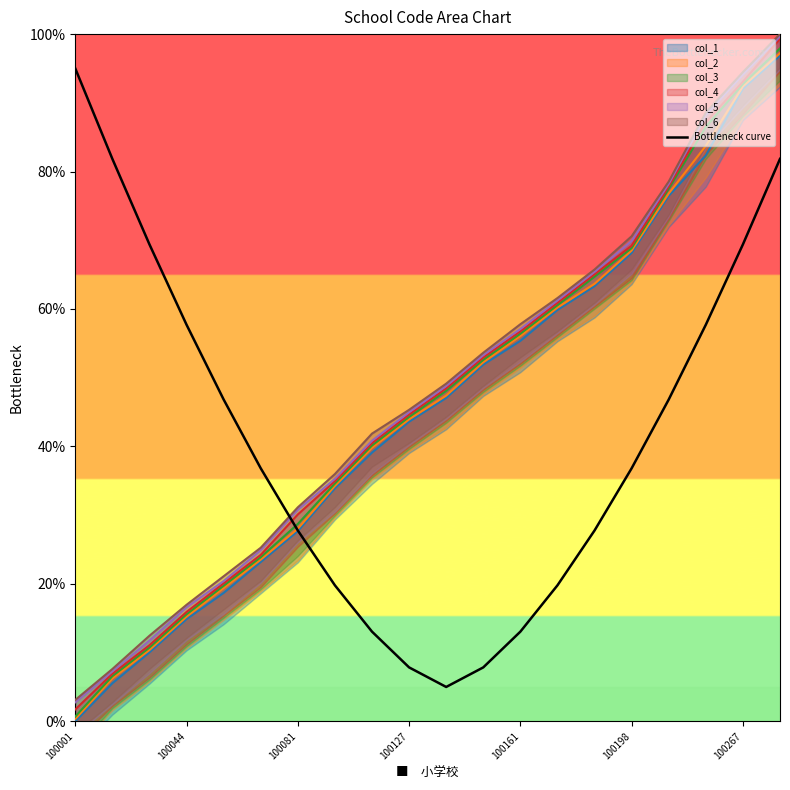

What is the greatest value displayed?

95.0